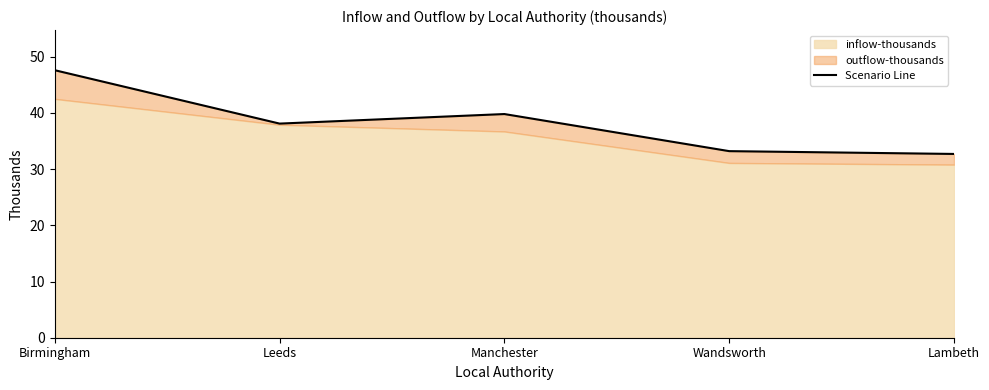

Rank the categories by value from lowest to highest.

Lambeth, Wandsworth, Leeds, Manchester, Birmingham